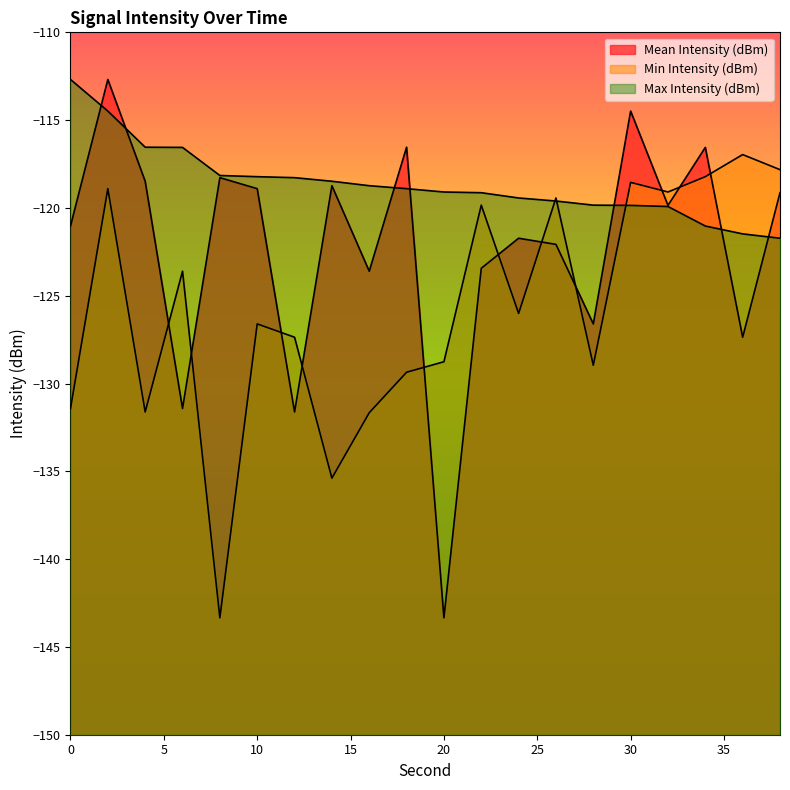

Where do Mean Intensity (dBm) and Min Intensity (dBm) first cross each other?

4 and 6